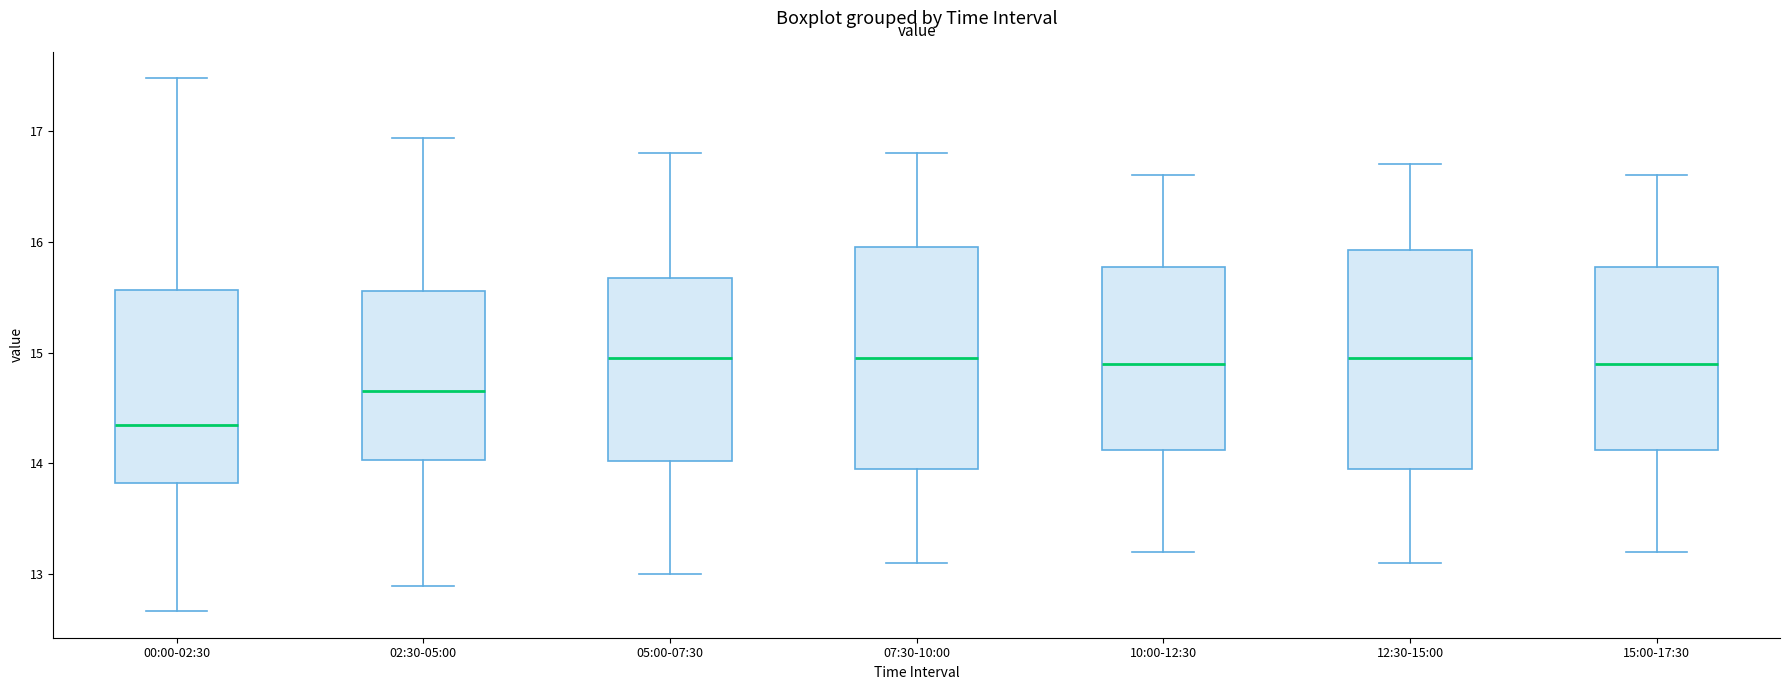

Where does the lower whisker of the box for 12:30-15:00 end on the y-axis? The values are not printed on the chart, so give them approximately, as read against the axis.

13.1